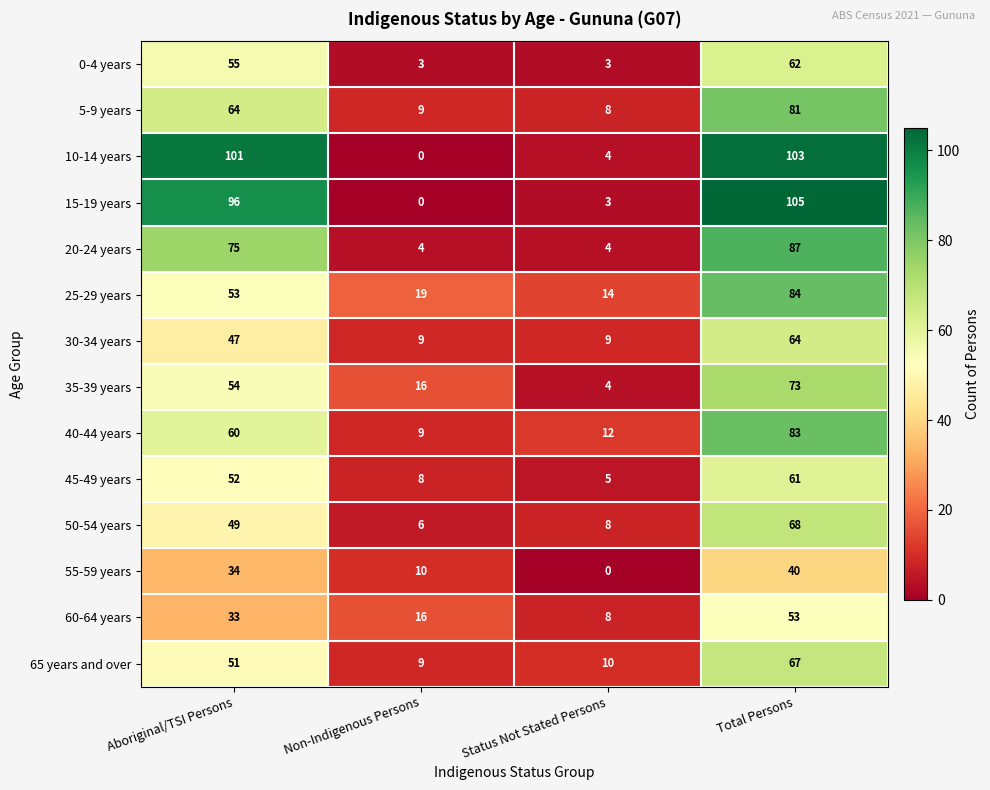

How many data points in 55-59 years are less than 34?

2